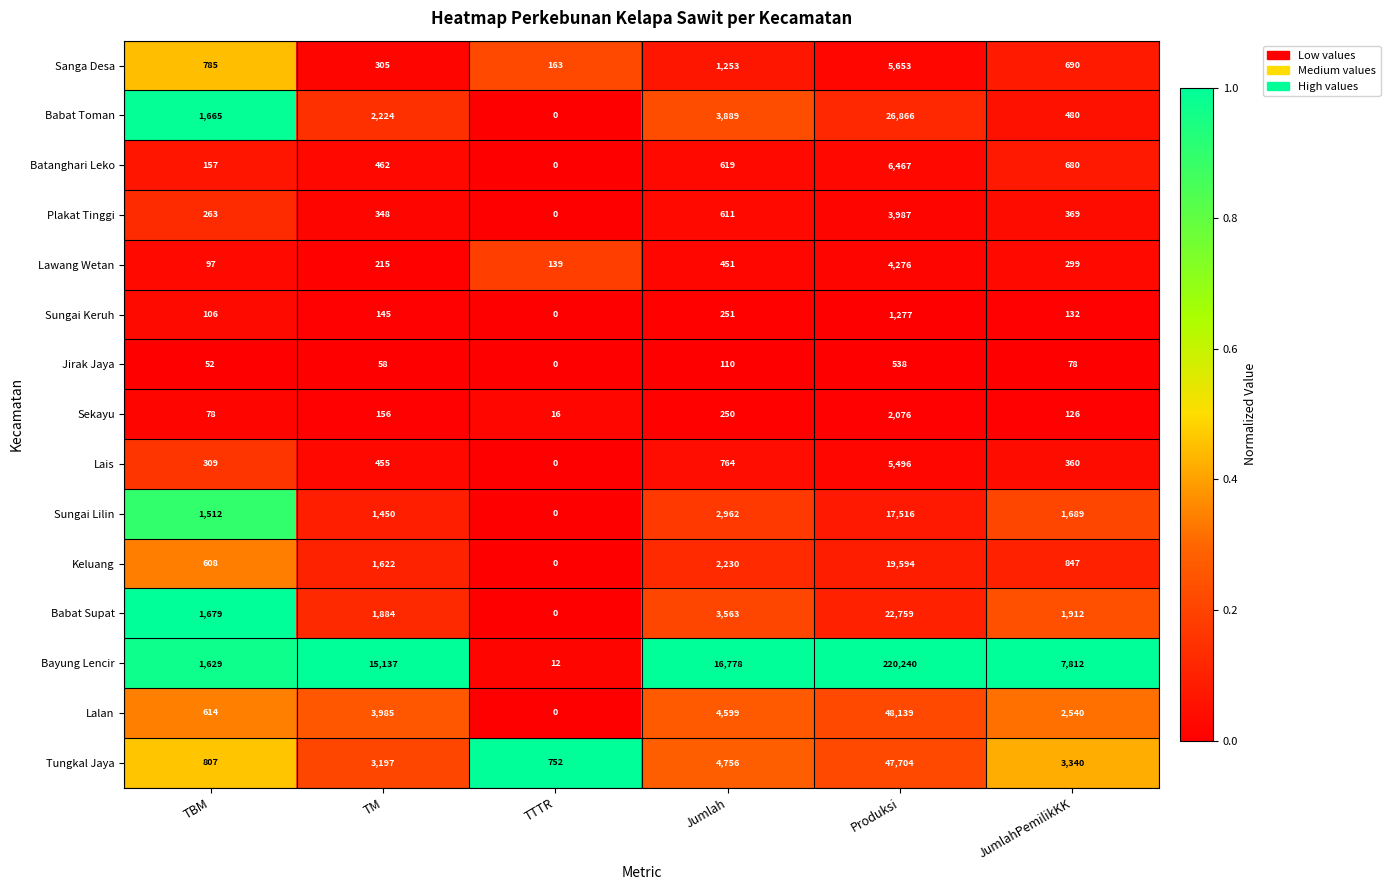

What is the total value across all series at Produksi?

432588